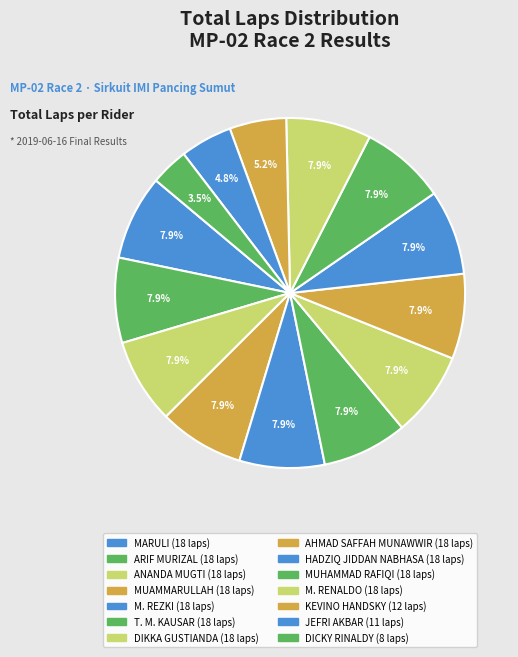

What portion of the pie excludes DIKKA GUSTIANDA?

92.1%